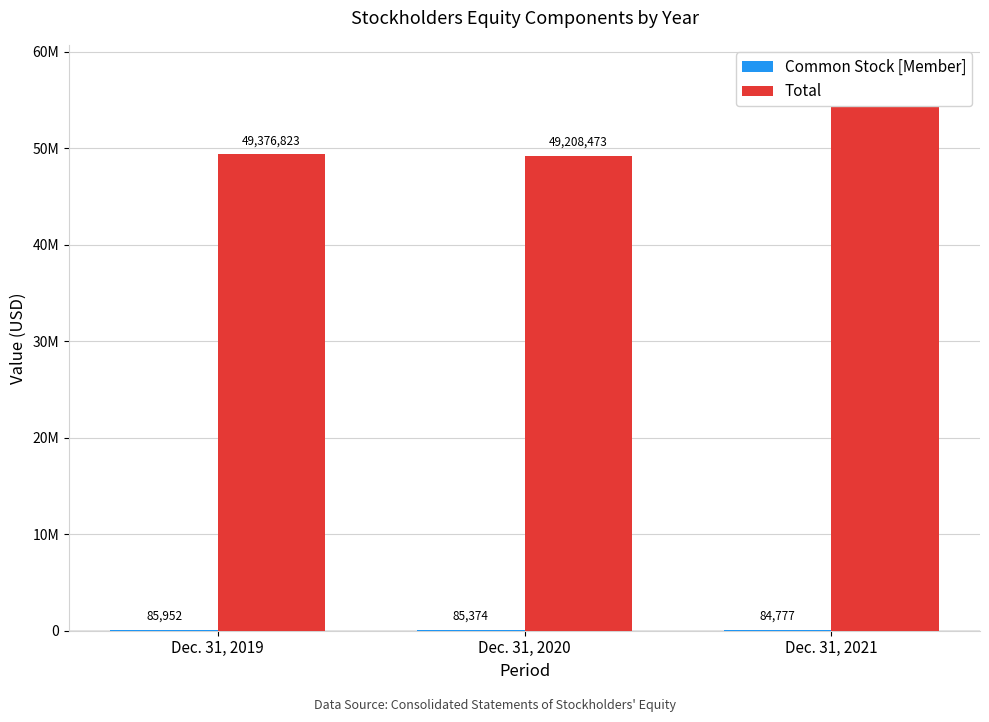

What is the value of the Common Stock [Member] bar at the 2nd from the left?

85374